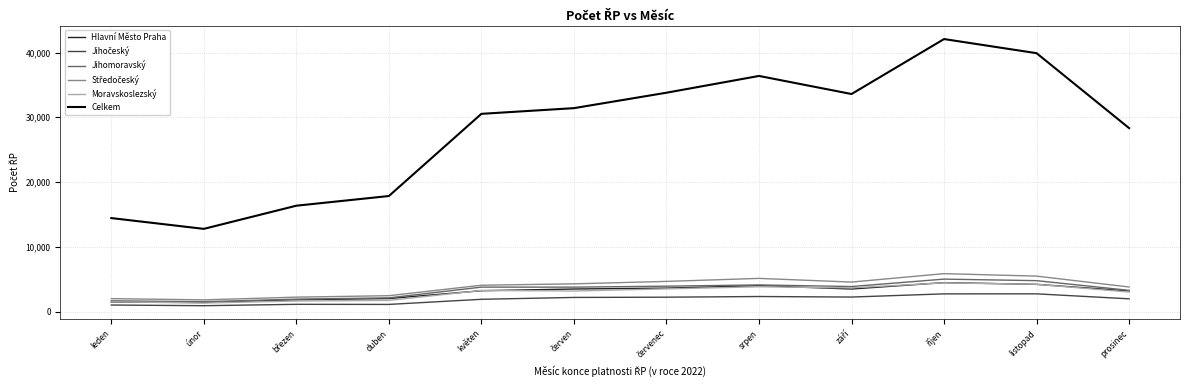

Is it true that Celkem equals 11989 at duben?

False